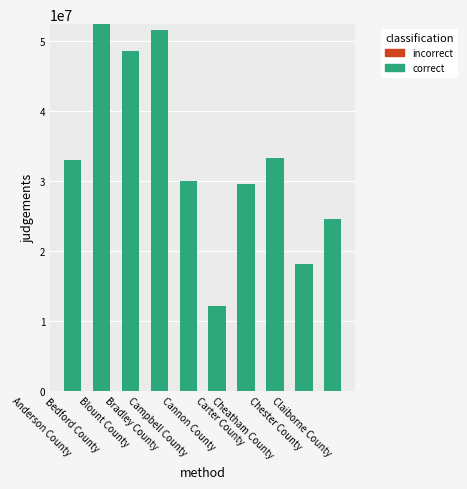

What is the average value?

33313900.0